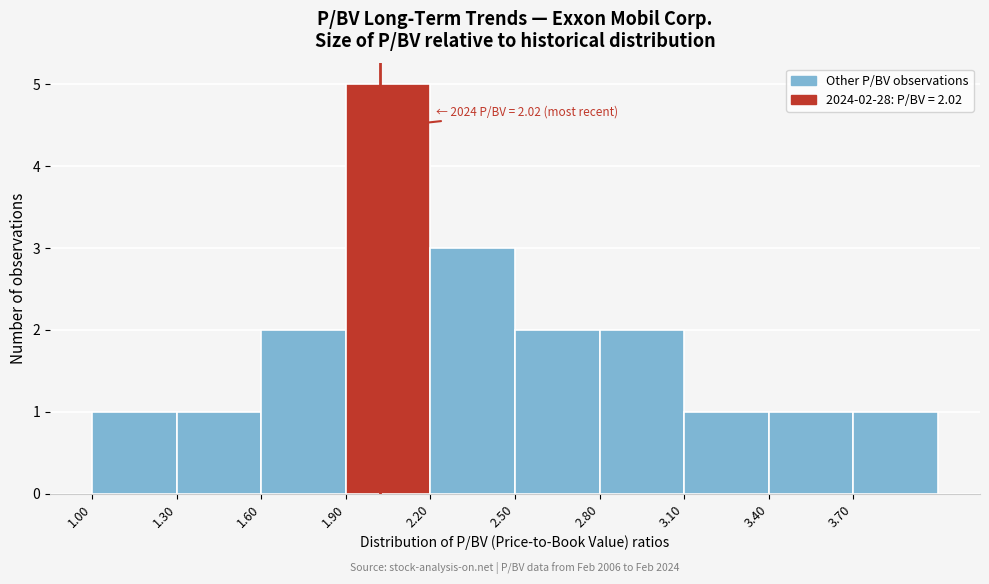

Over which range of the x-axis is the bar tallest?

1.9 to 2.2